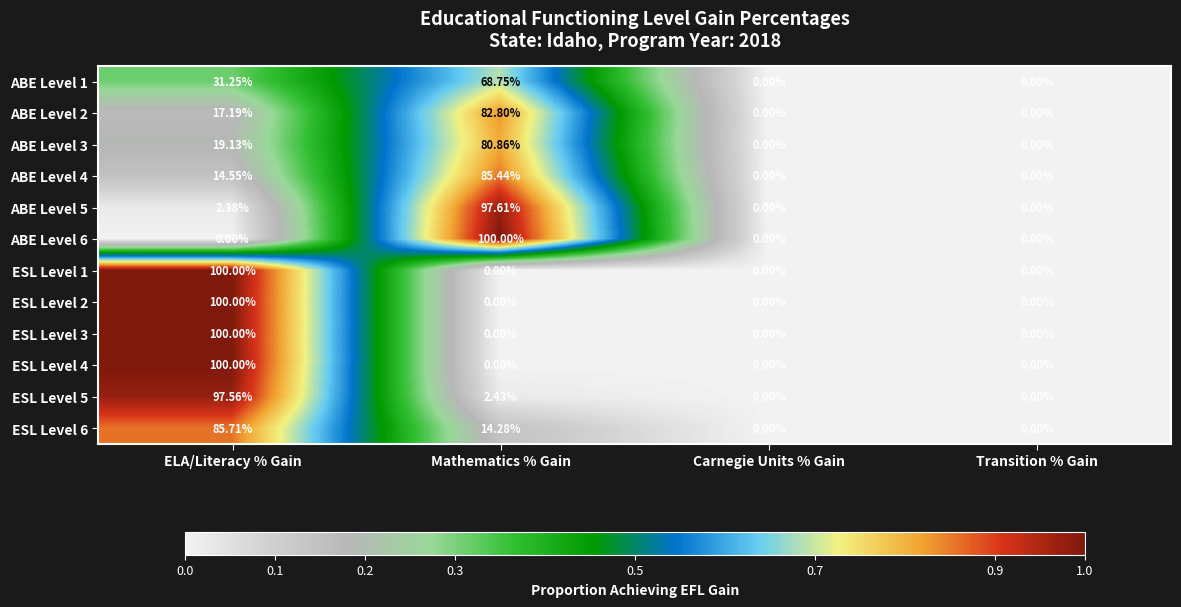

What is the total value across all series at Mathematics % Gain?

532.2